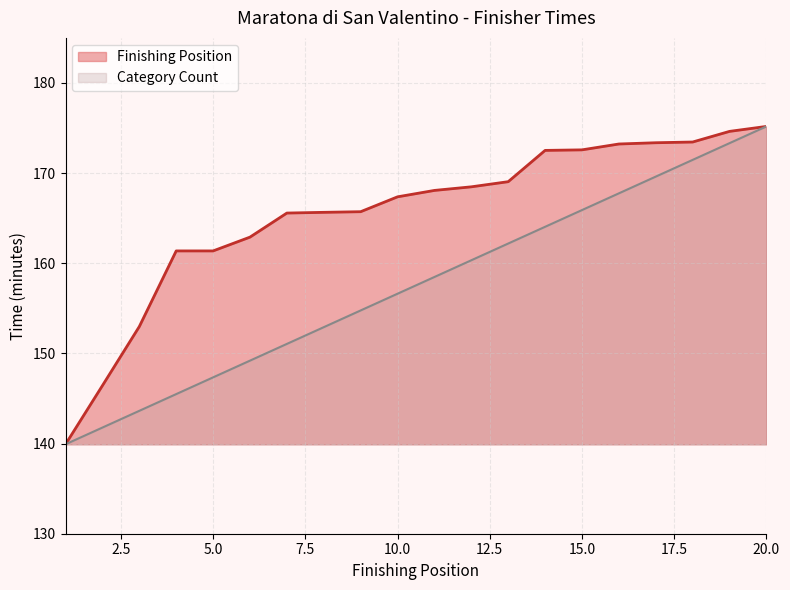

What is the difference between the second highest and minimum values?

33.4